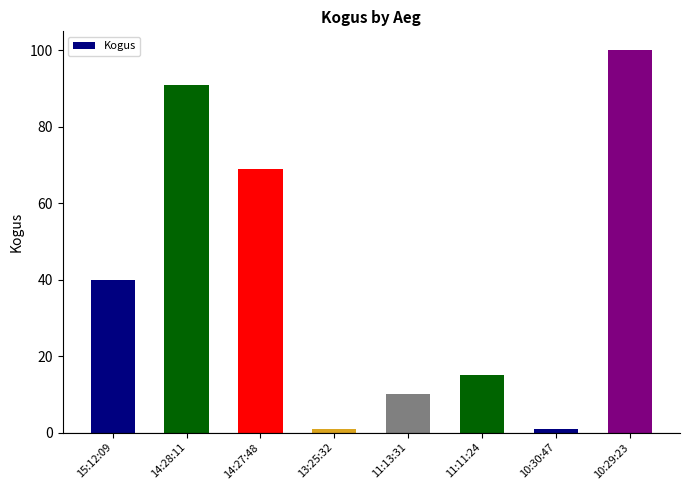

What is the value of the 5th bar from the left?

10